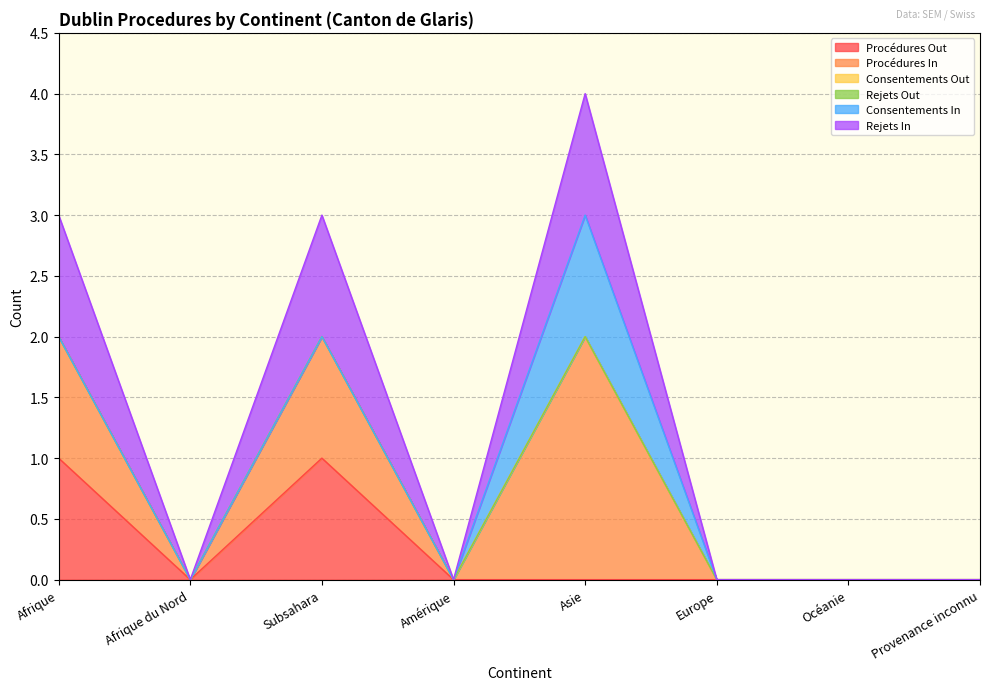

What is the total value across all series at Subsahara?

5